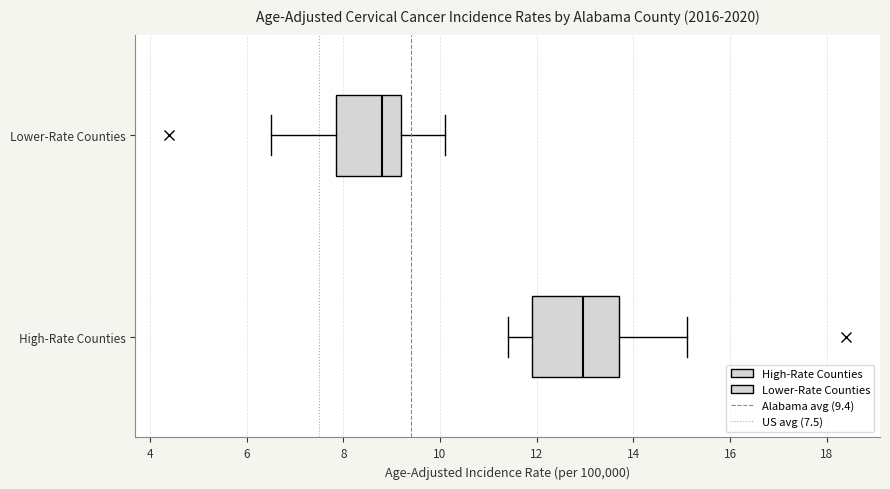

Which box has the furthest to the left median line?

Lower-Rate Counties